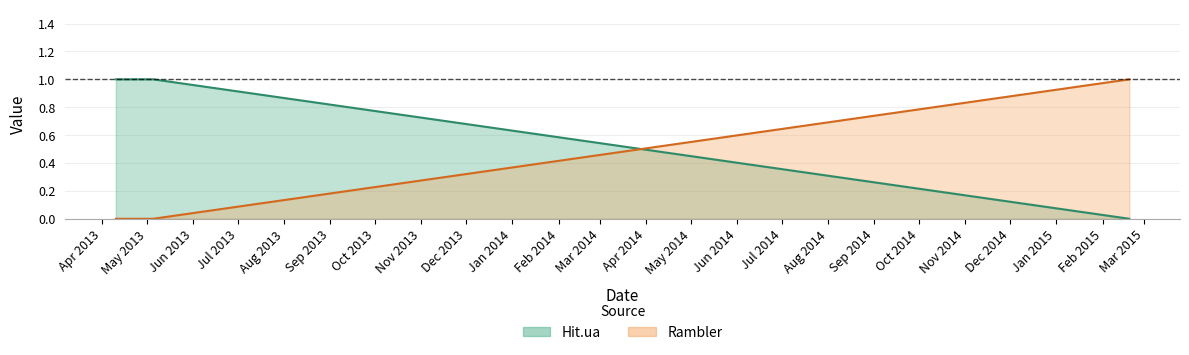

What is the difference between the maximum and second lowest values in the Rambler series?

1